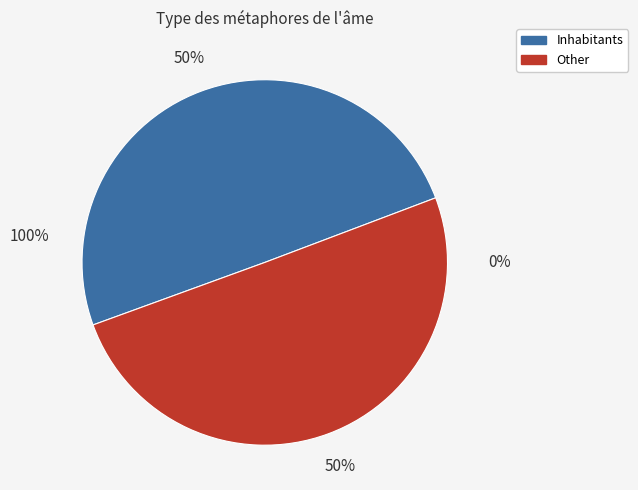

Which category has the smallest portion of the pie?

Inhabitants